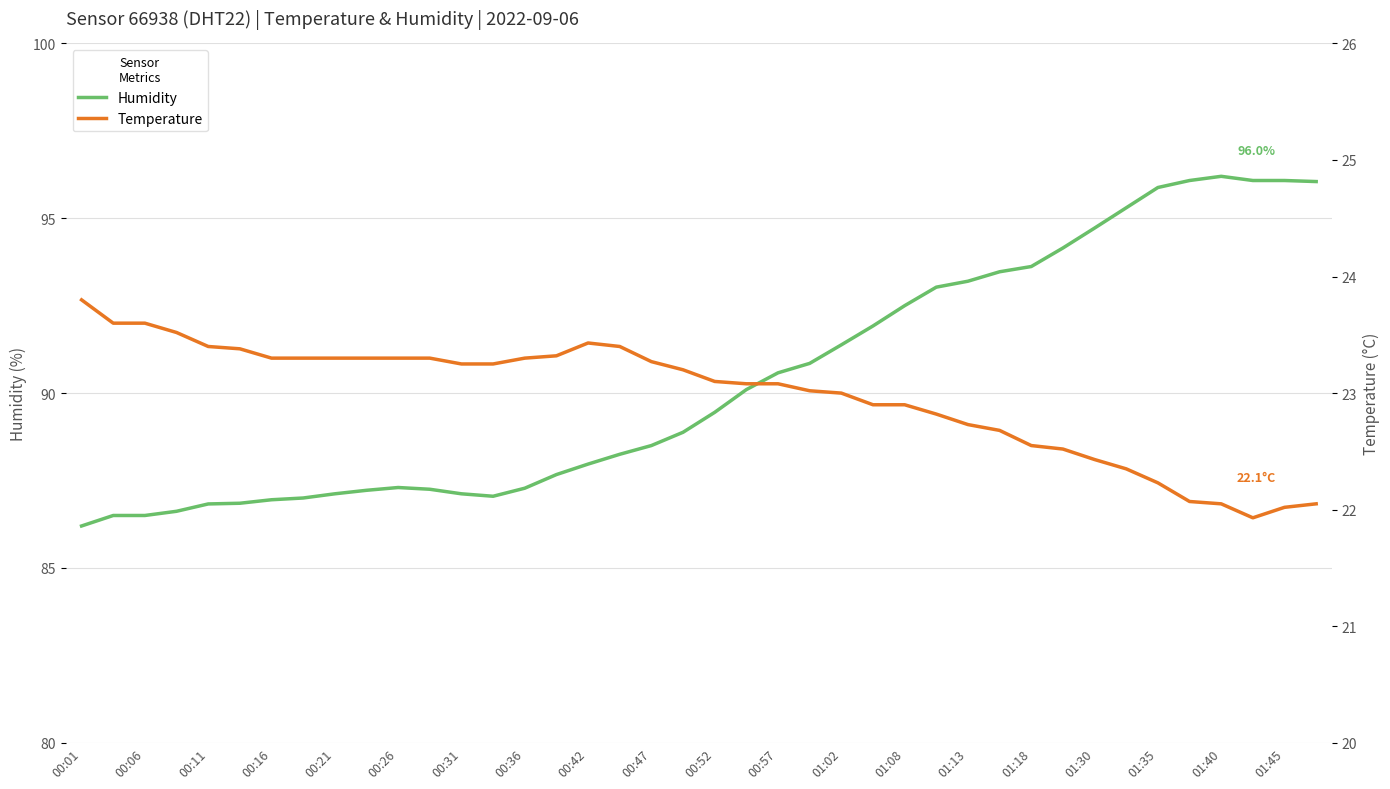

Reading left to right, extract all data points from this chart.

humidity: 86.2	86.5	86.5	86.6	86.8	86.8	87.0	87.0	87.1	87.2	87.3	87.2	87.1	87.0	87.3	87.7	88.0	88.2	88.5	88.9	89.5	90.1	90.6	90.8	91.4	91.9	92.5	93.0	93.2	93.5	93.6	94.2	94.7	95.3	95.9	96.1	96.2	96.1	96.1	96.0
temperature: 23.8	23.6	23.6	23.5	23.4	23.4	23.3	23.3	23.3	23.3	23.3	23.3	23.2	23.2	23.3	23.3	23.4	23.4	23.3	23.2	23.1	23.1	23.1	23.0	23.0	22.9	22.9	22.8	22.7	22.7	22.6	22.5	22.4	22.4	22.2	22.1	22.1	21.9	22.0	22.1